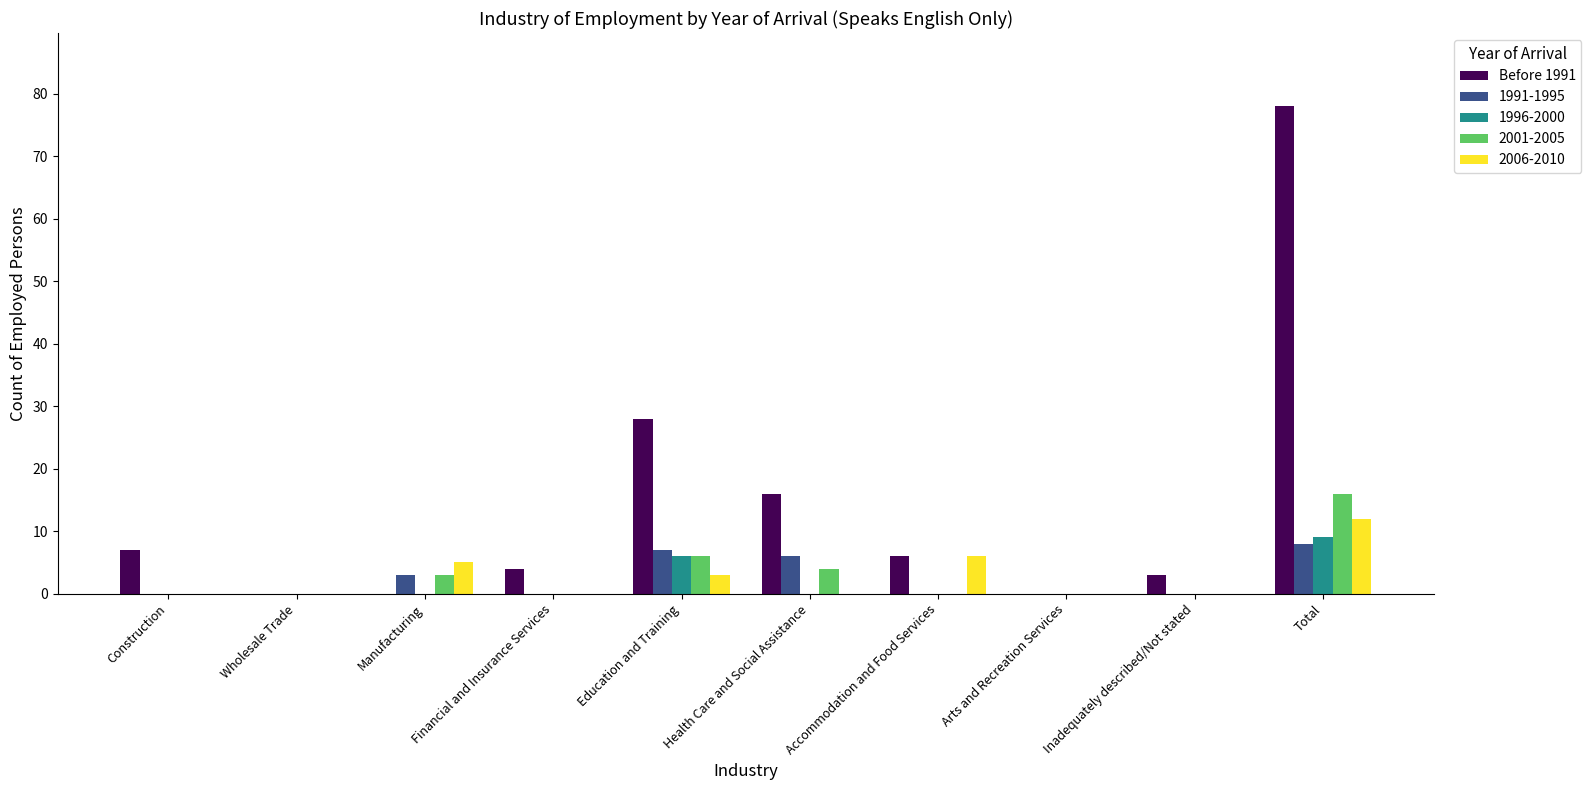

Which series has the largest total across all categories?

Before 1991